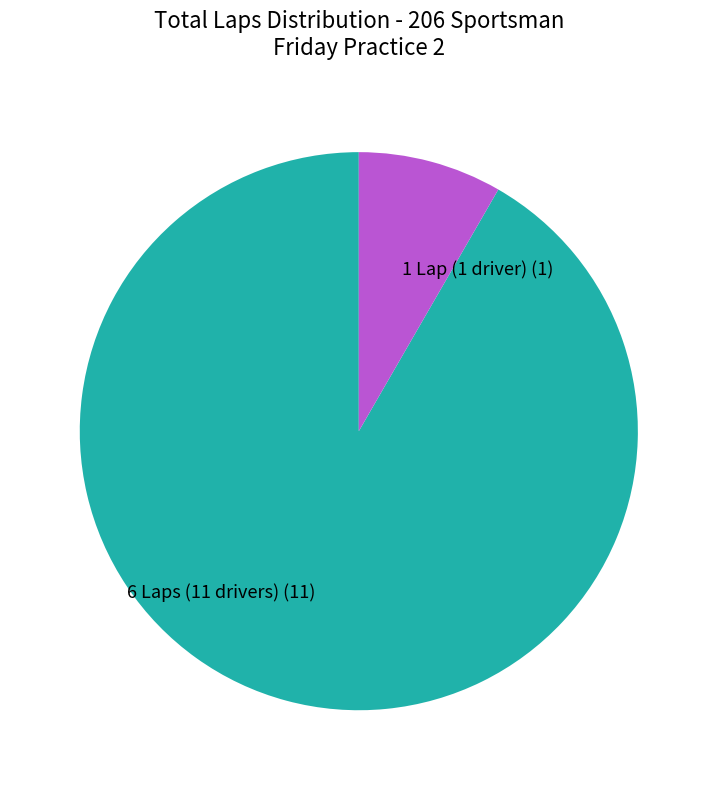

Is the sum of 6 Laps (11 drivers) (11) and 1 Lap (1 driver) (1) greater than half?

Yes